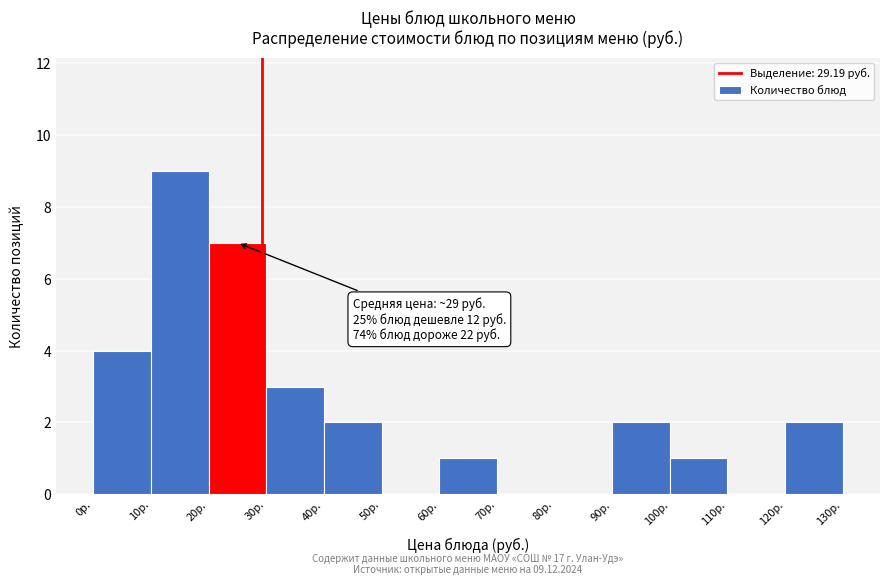

Which range on the x-axis has the tallest bar?

10 to 20